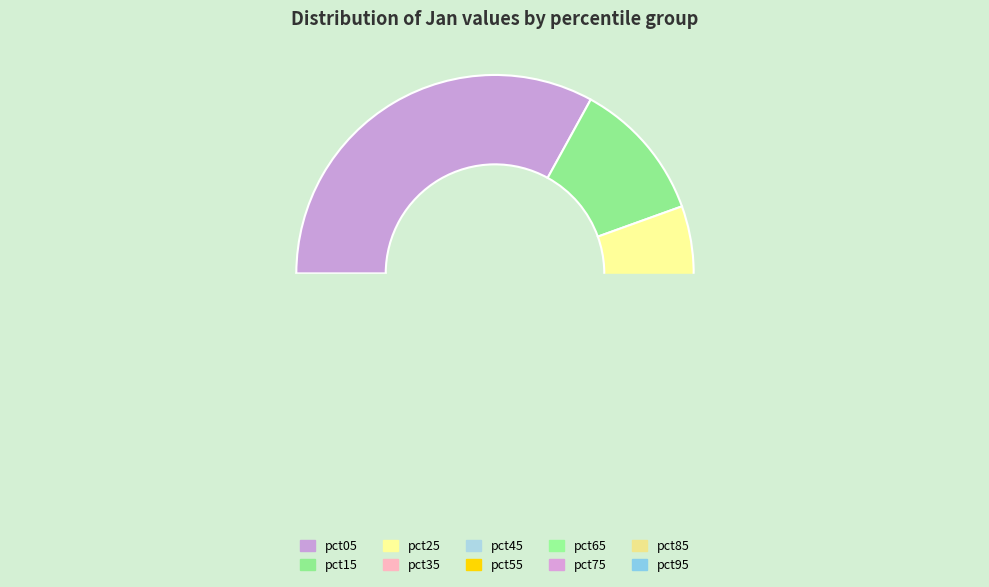

Rank the categories by value from lowest to highest.

pct65, pct55, pct45, pct75, pct35, pct85, pct95, pct25, pct15, pct05